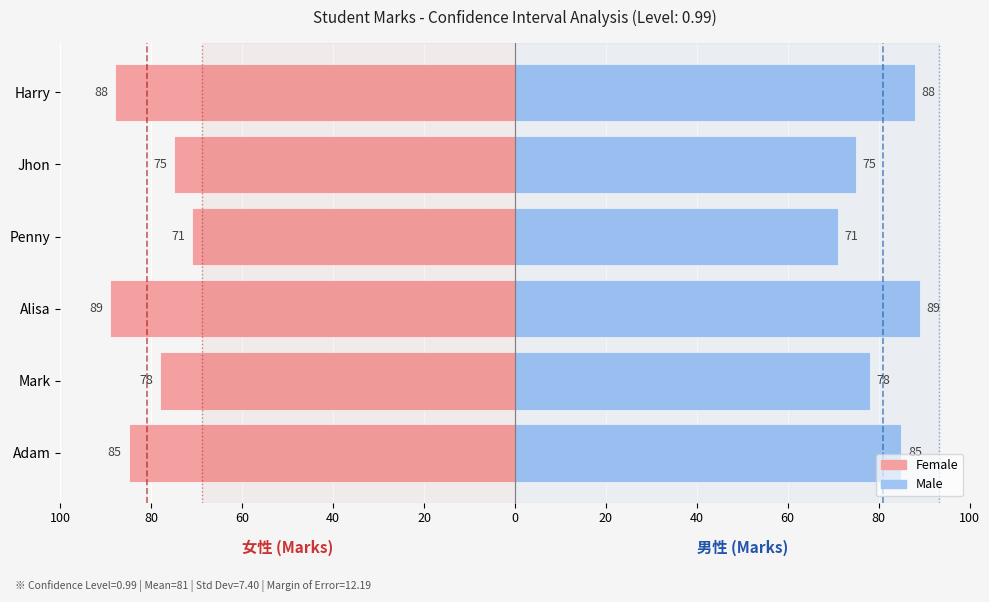

Is the value of Female at Jhon greater than the value of Male at Alisa?

No